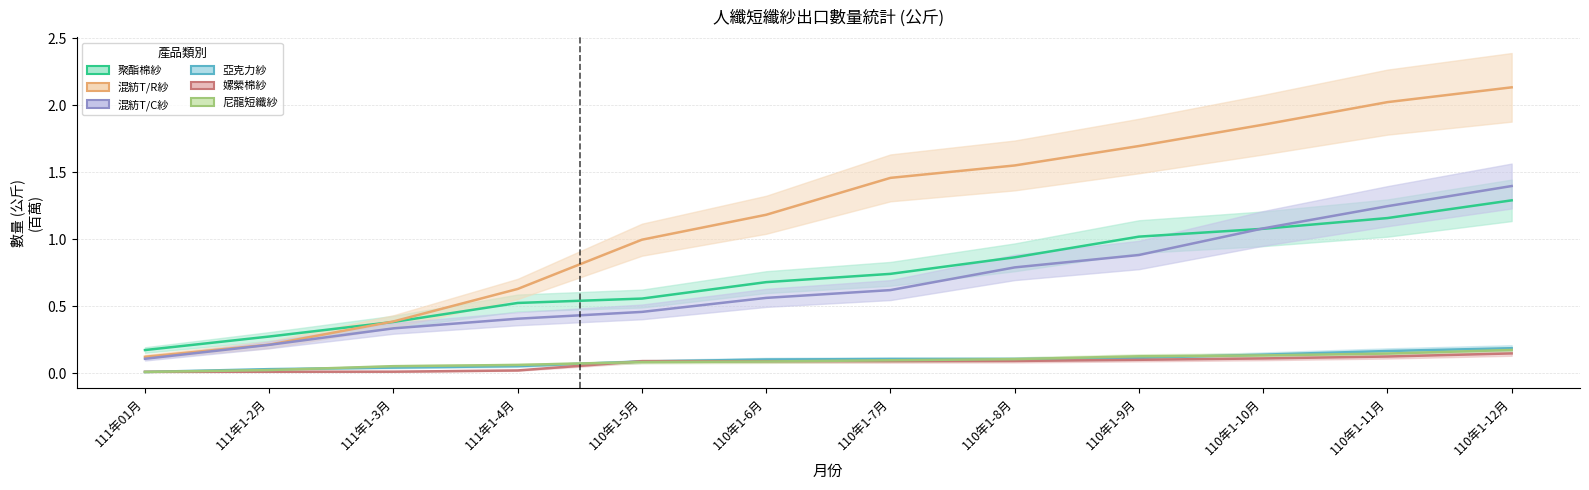

What is the value of the 尼龍短纖紗 point at the 7th from the left?

0.1